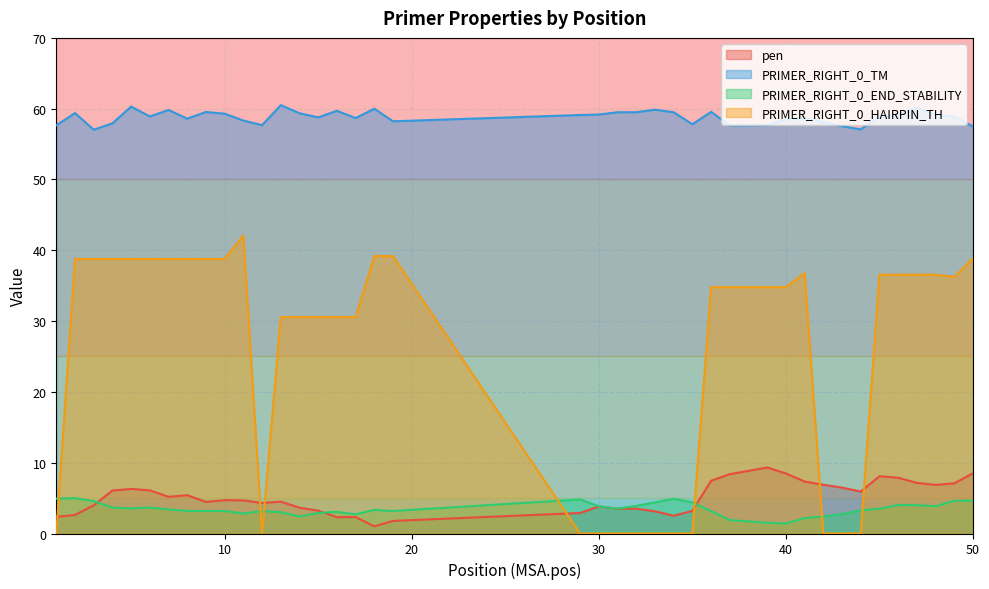

True or false: PRIMER_RIGHT_0_END_STABILITY has more than 0 interior local peaks.

True